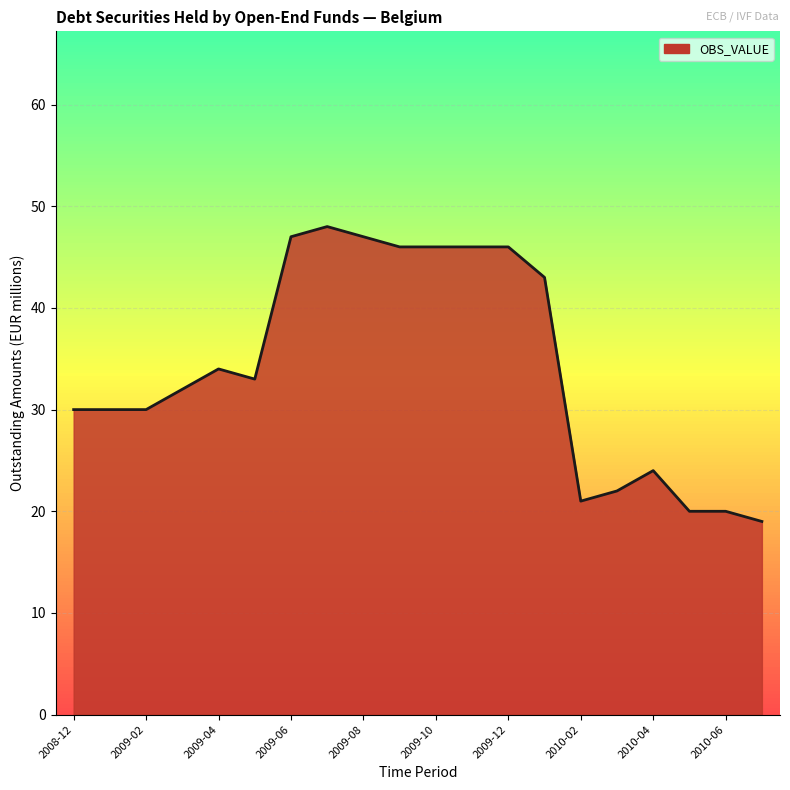

What is the minimum value shown in the chart?

19